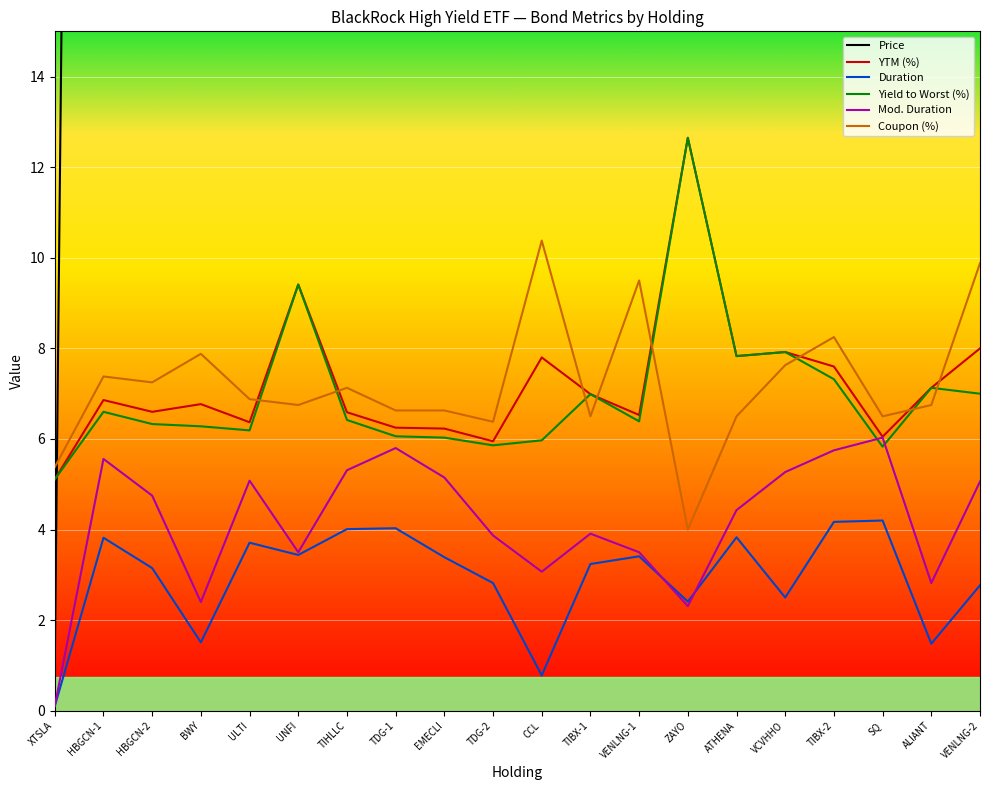

Between TIHLLC and ZAYO, which series saw the biggest shift?

Price